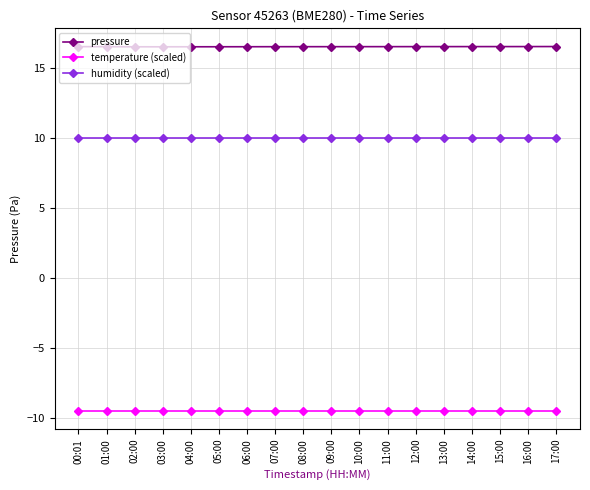

Which series has the largest total across all categories?

pressure